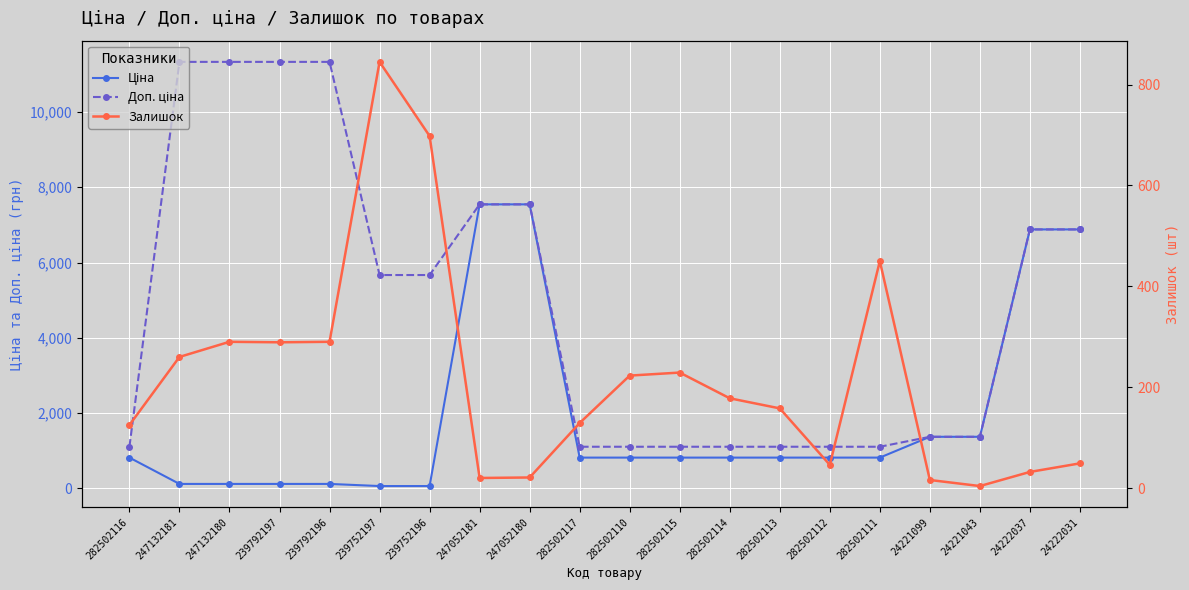

Reading right to left, transcribe all the data shown in this chart.

Ціна: 24222031=6879.5	24222037=6879.5	24221043=1366.3	24221099=1366.3	282502111=813.0	282502112=813.0	282502113=813.0	282502114=813.0	282502115=813.0	282502110=813.0	282502117=813.0	247052180=7545.9	247052181=7545.9	239752196=56.7	239752197=56.7	239792196=113.3	239792197=113.3	247132180=113.3	247132181=113.3	282502116=813.0
Доп. ціна: 24222031=6879.5	24222037=6879.5	24221043=1366.0	24221099=1366.0	282502111=1101.8	282502112=1101.8	282502113=1101.8	282502114=1101.8	282502115=1101.8	282502110=1101.8	282502117=1101.8	247052180=7545.9	247052181=7545.9	239752196=5667.0	239752197=5667.0	239792196=11334.0	239792197=11334.0	247132180=11334.0	247132181=11334.0	282502116=1101.8
Залишок: 24222031=49.0	24222037=32.0	24221043=4.0	24221099=16.0	282502111=450.0	282502112=46.0	282502113=158.0	282502114=178.0	282502115=229.0	282502110=223.0	282502117=129.0	247052180=21.0	247052181=20.0	239752196=698.0	239752197=845.0	239792196=290.0	239792197=289.0	247132180=290.0	247132181=260.0	282502116=125.0